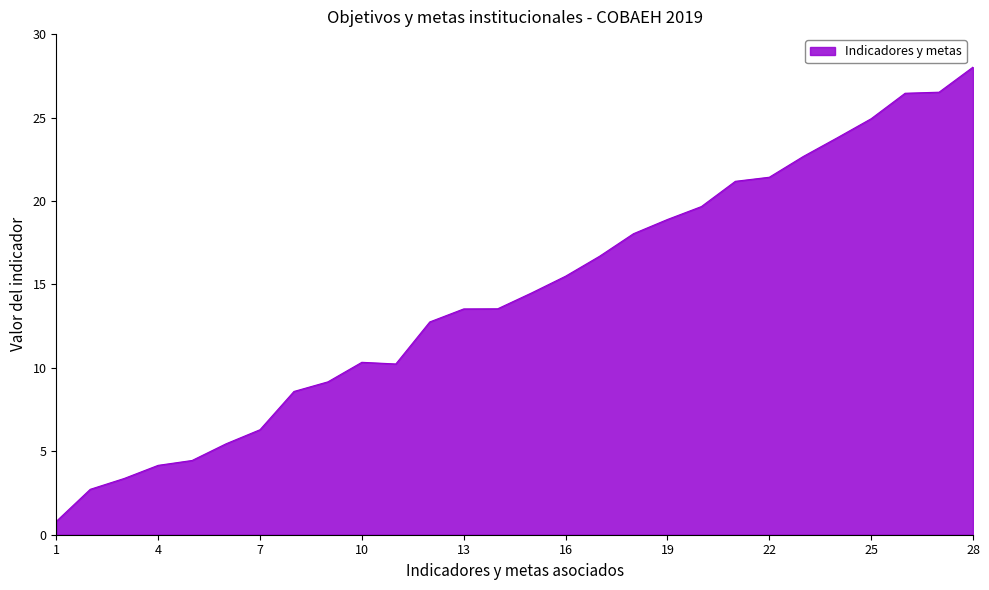

What is the difference between the maximum and minimum values?

27.2